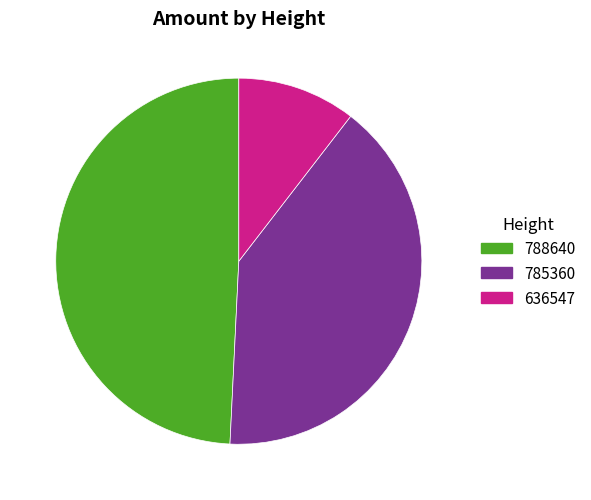

How many segments does this pie chart have?

3